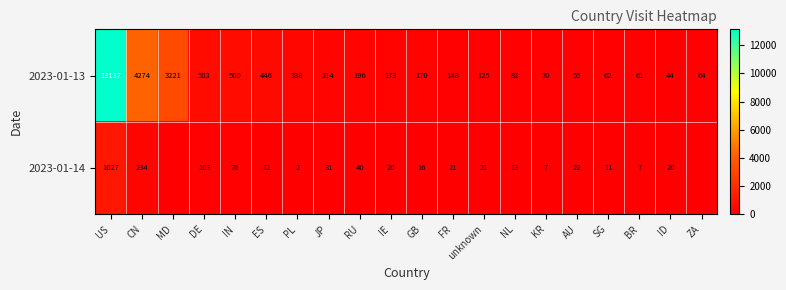

True or false: 2023-01-13 has a value of 88 at AU.

False